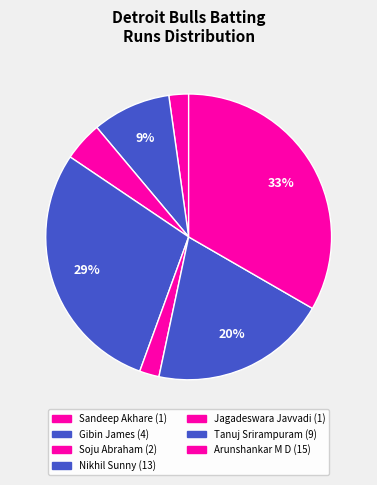

How many segments does this pie chart have?

7